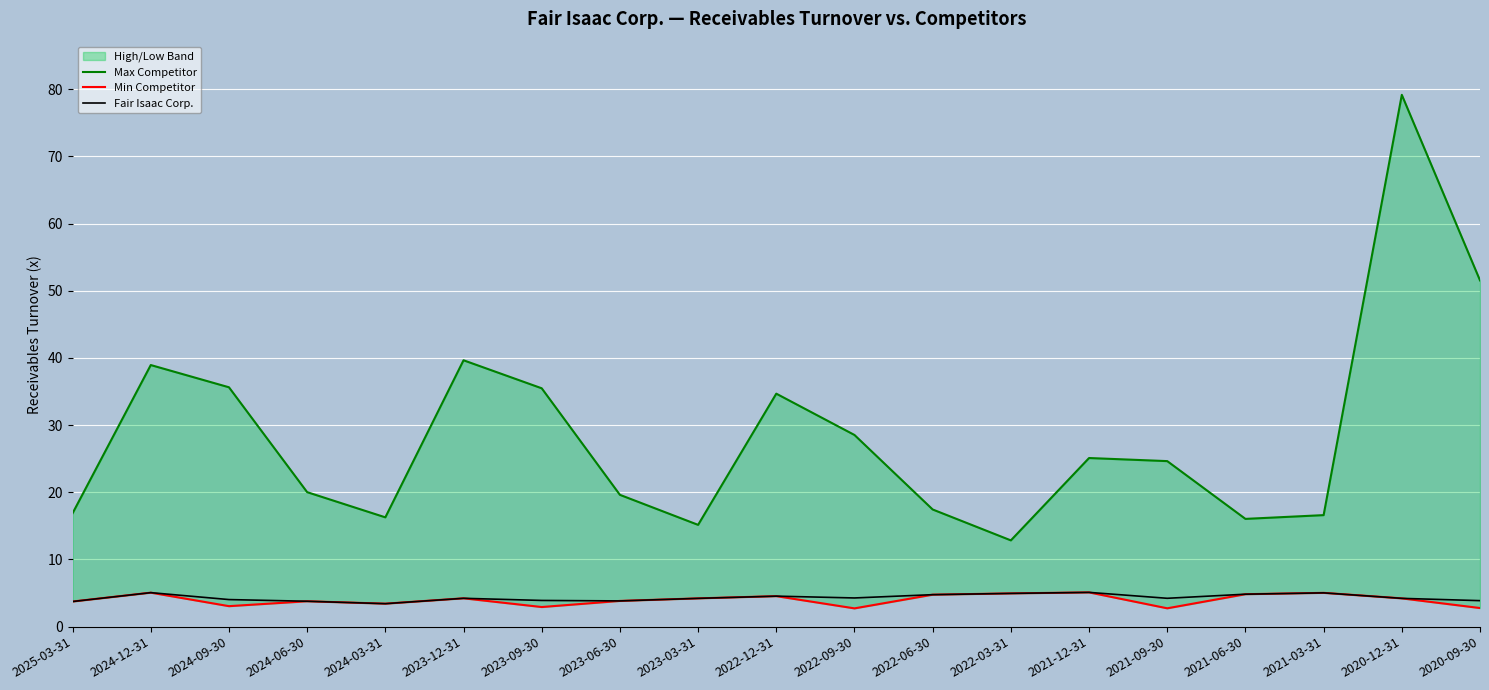

What is the maximum value for Max Competitor?

79.2